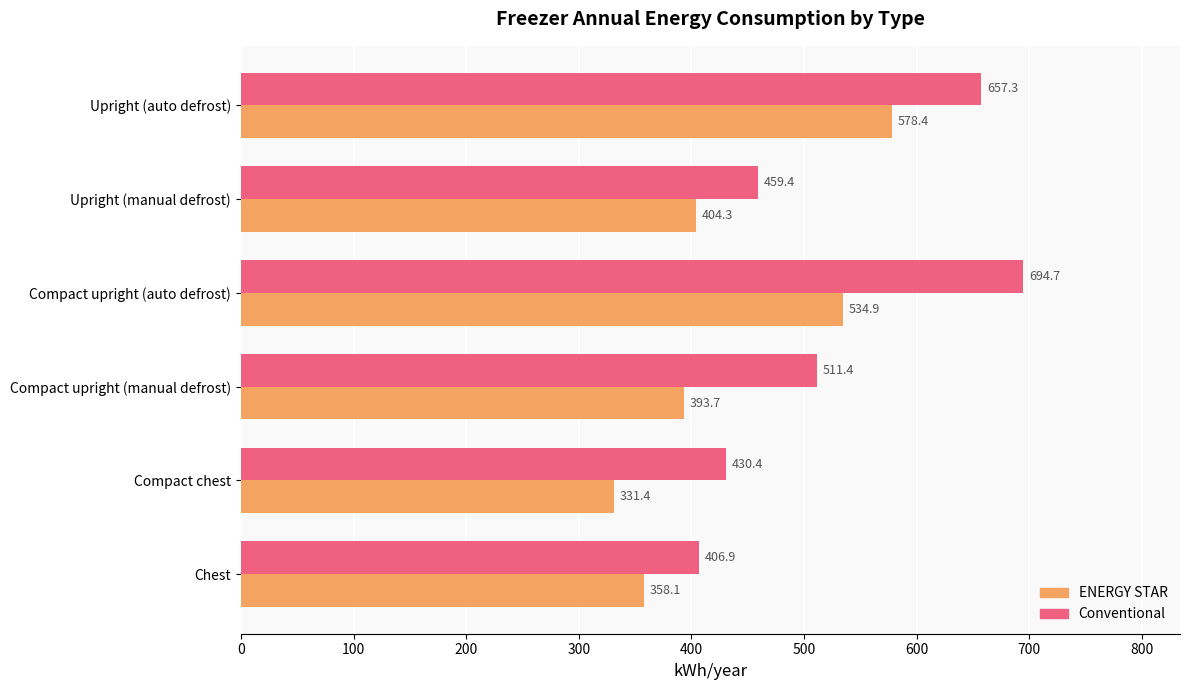

Which series has the largest total across all categories?

Conventional